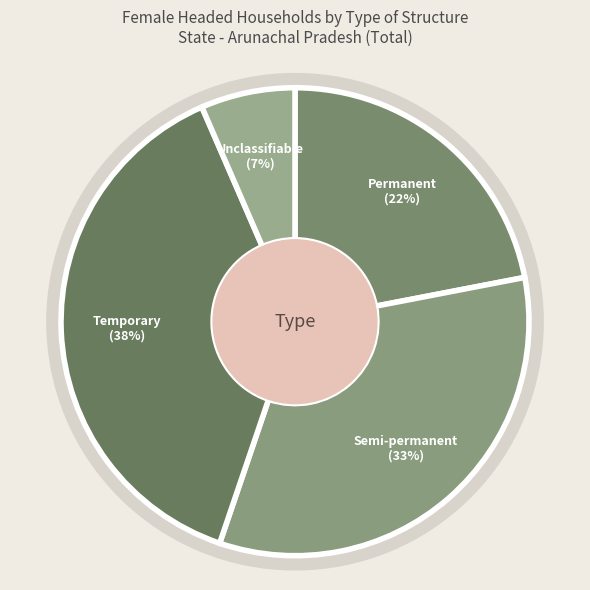

How many slices are in this pie chart?

4